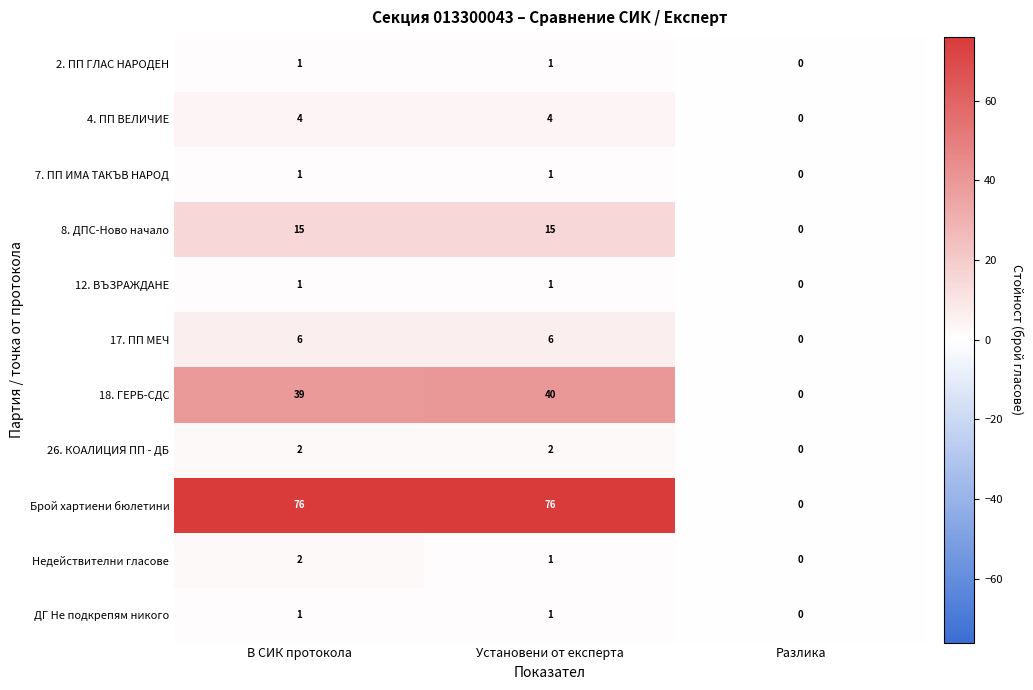

How many categories are shown in the chart?

3